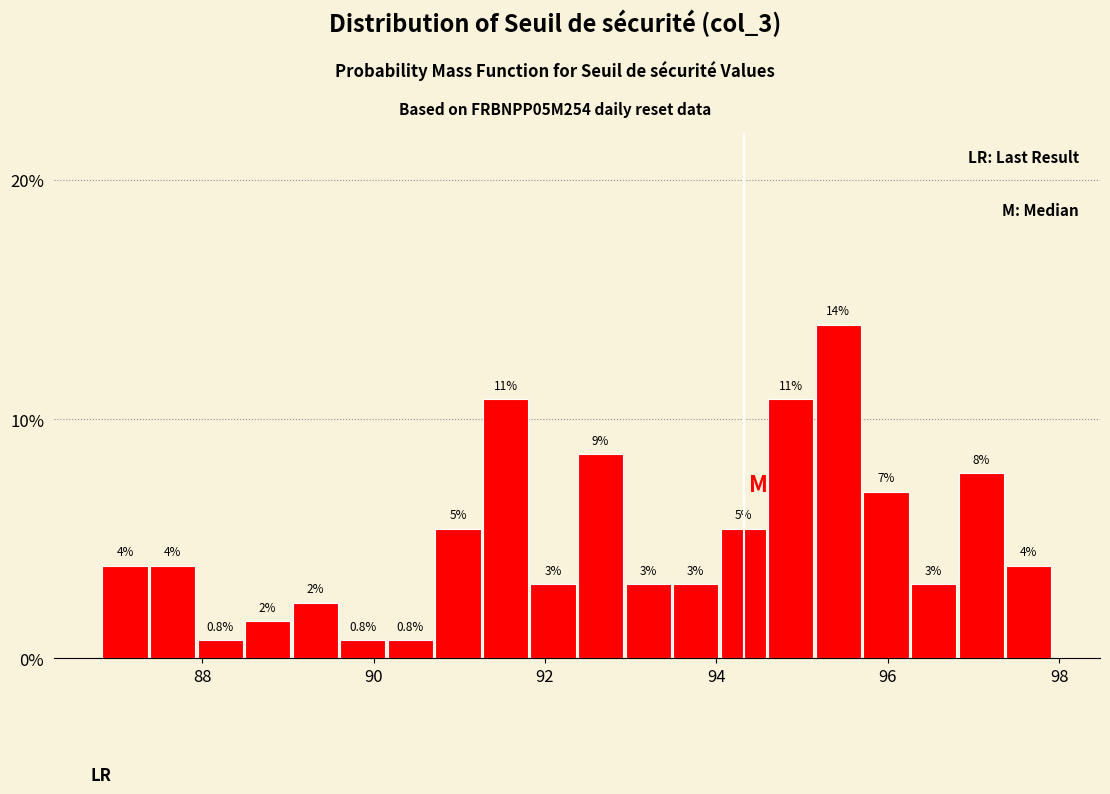

Read against the x-axis, roughly where is the centre of the tallest bar?

95.4